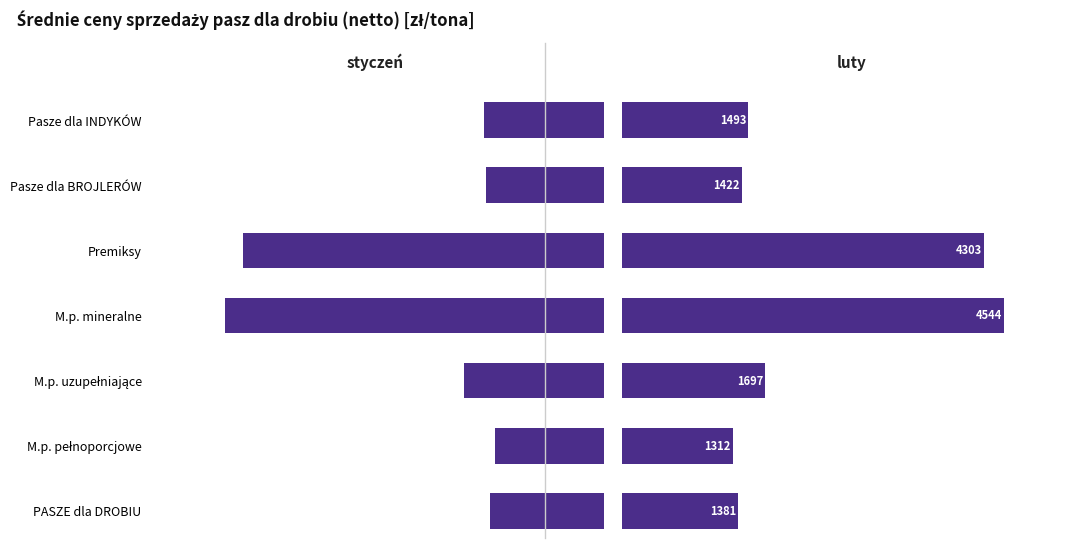

Which series has the largest total across all categories?

luty